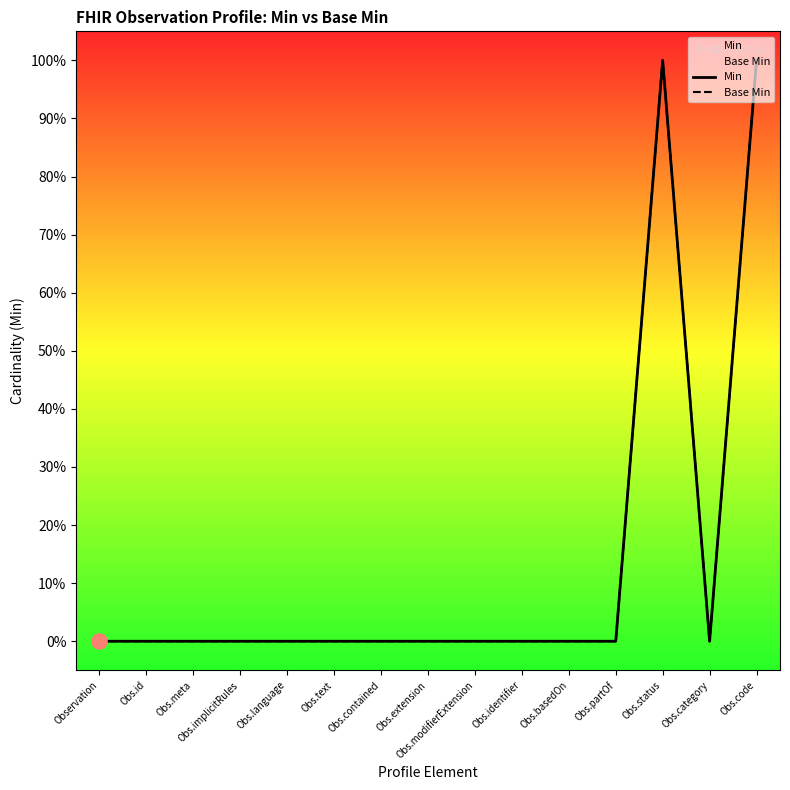

Which series contains the highest Y value?

Min